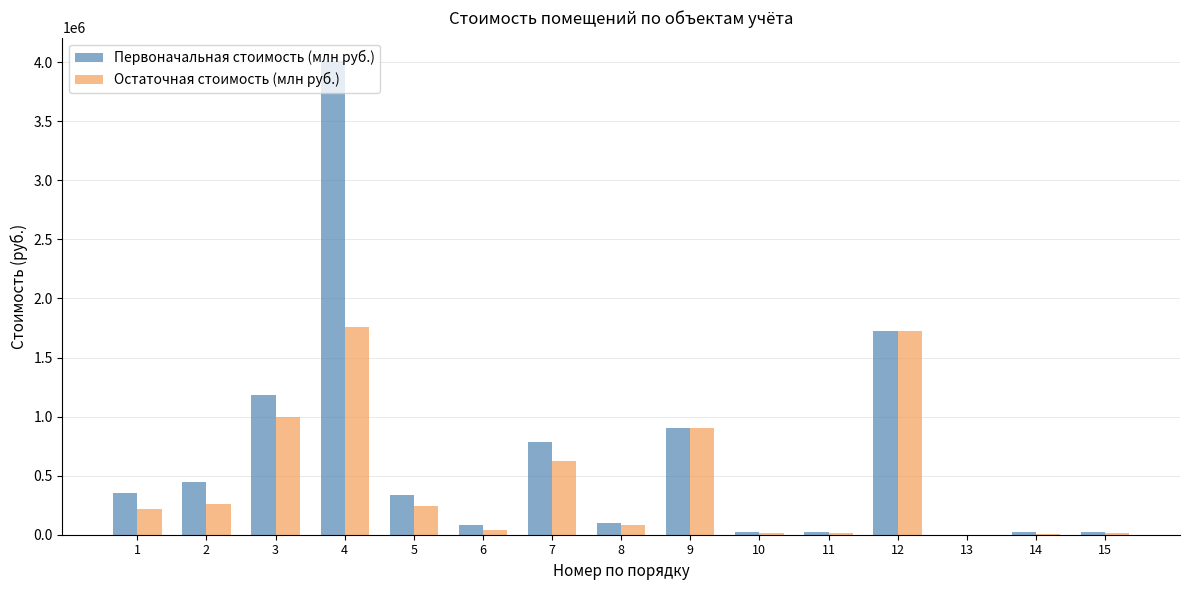

How many data points does each series have?

15